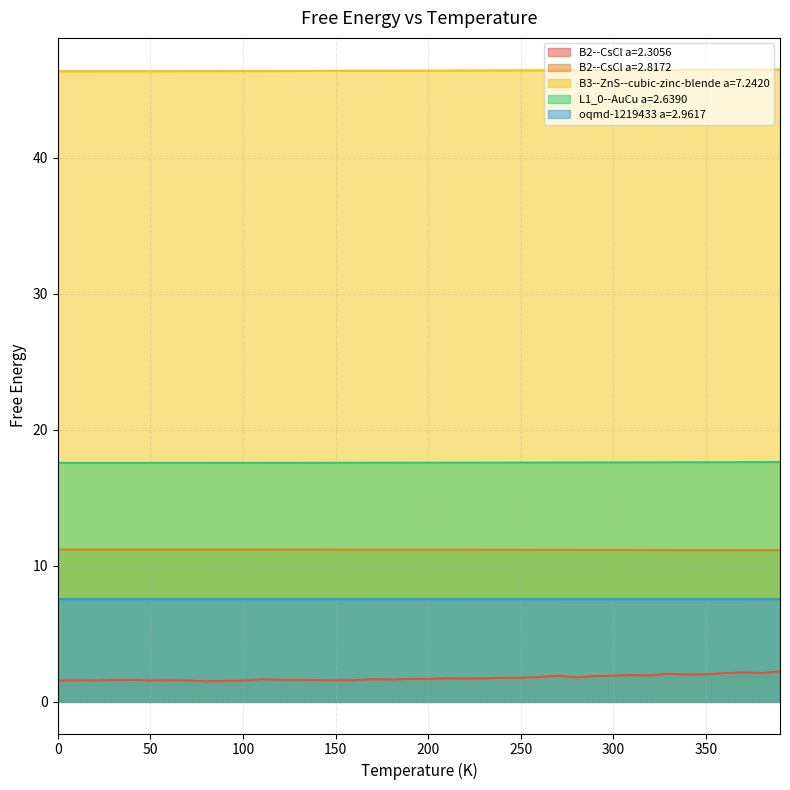

True or false: B2--CsCl a=2.3056 and B2--CsCl a=2.8172 cross at least once.

False